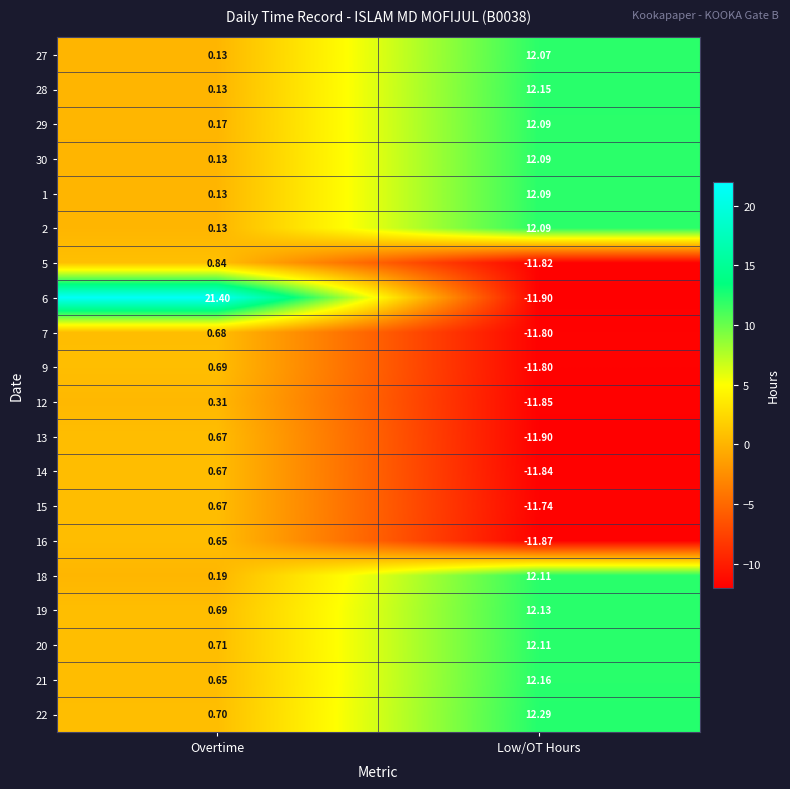

Which category has the highest value across all series?

Overtime